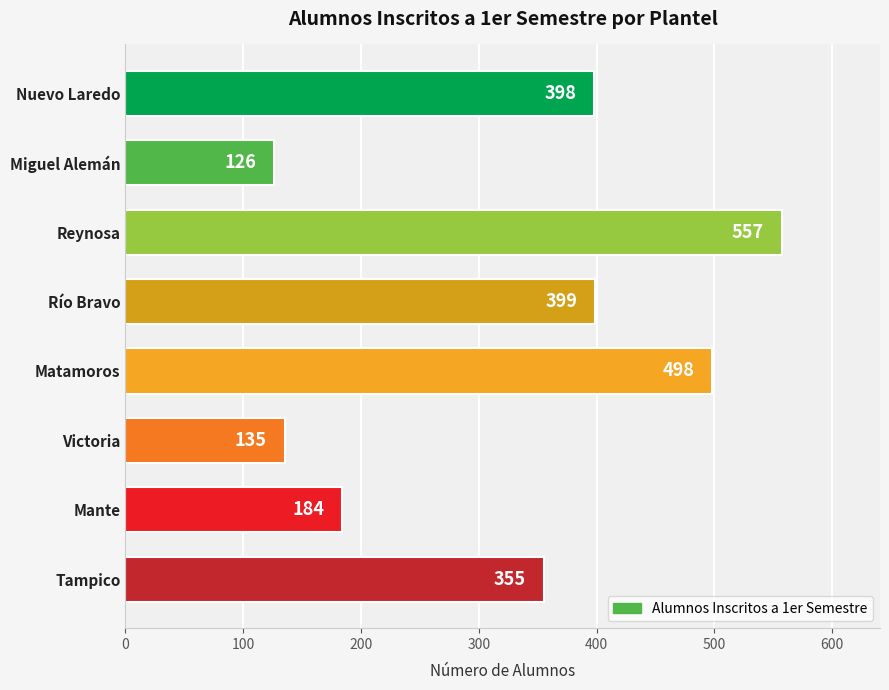

List the labels in order of value, largest first.

Reynosa, Matamoros, Río Bravo, Nuevo Laredo, Tampico, Mante, Victoria, Miguel Alemán